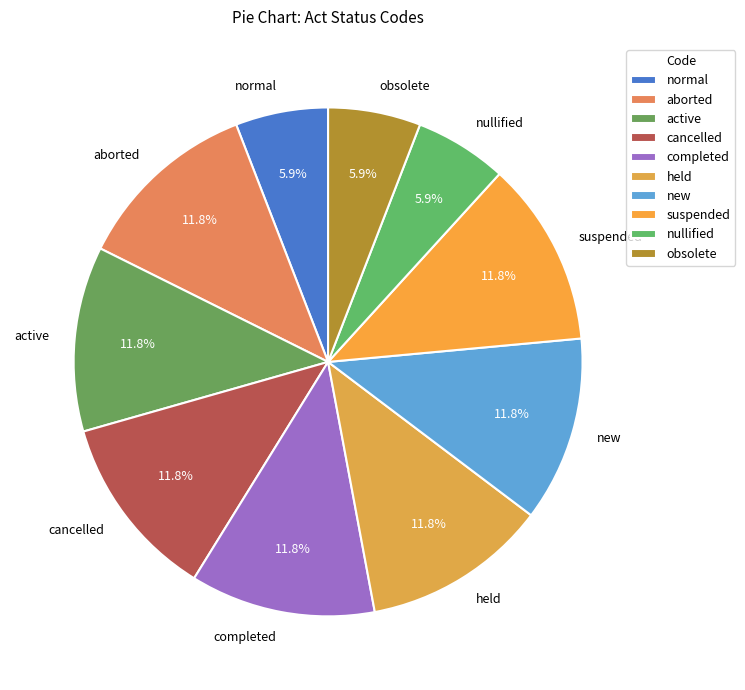

What portion of the pie excludes cancelled?

88.2%